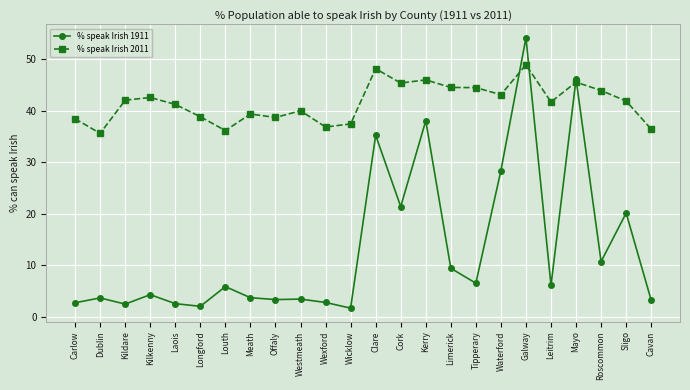

What is the difference between the highest and lowest values at Tipperary?

37.9